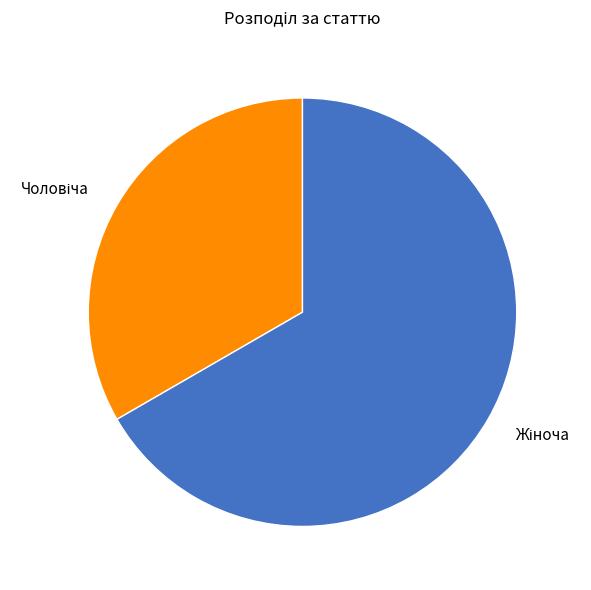

Is there a majority slice in this chart?

Yes